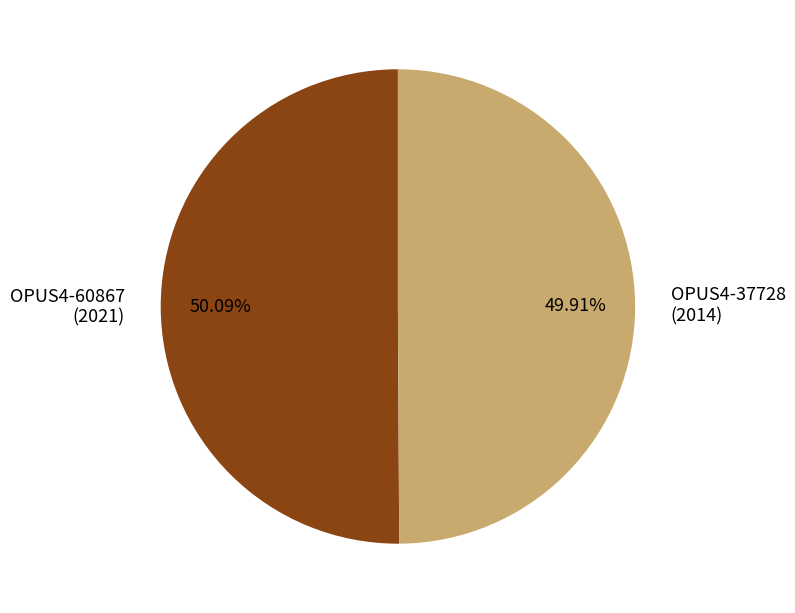

Do OPUS4-60867 (2021) and OPUS4-37728 (2014) together represent more than half of the pie?

Yes